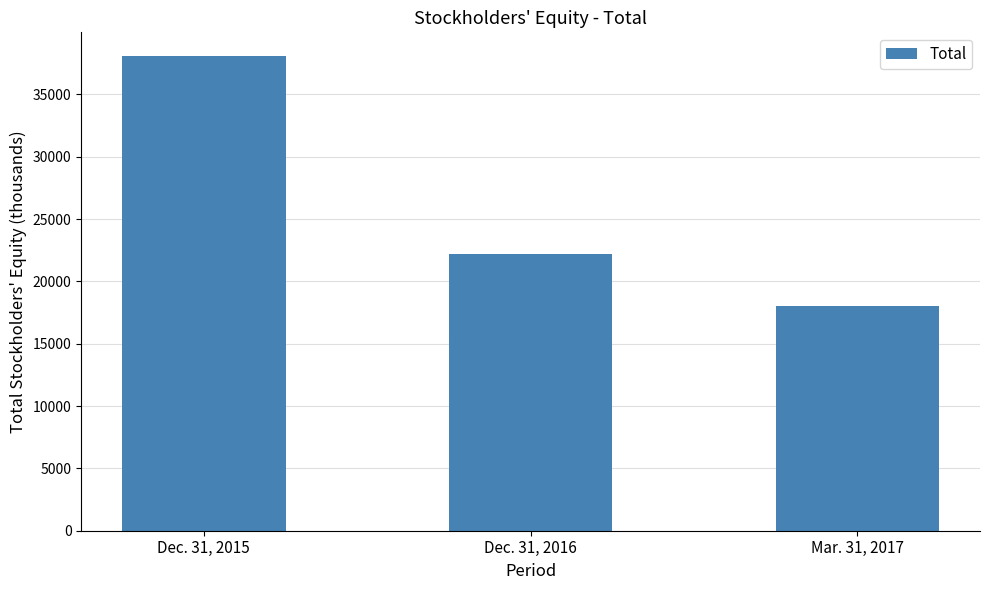

How many categories are shown in the chart?

3